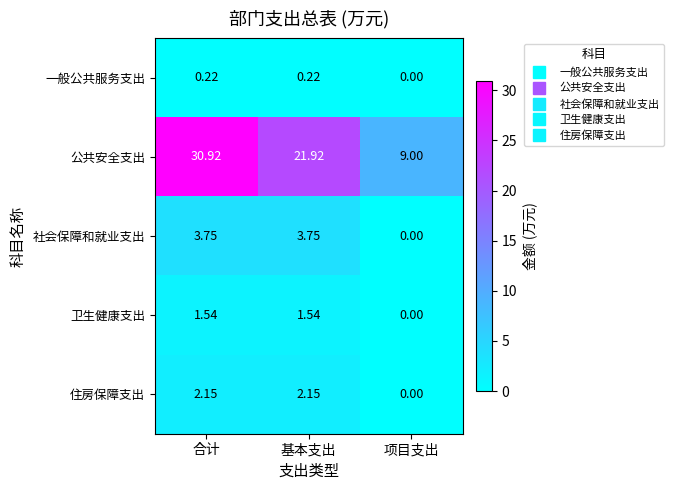

At which label does 公共安全支出 first exceed 21?

合计